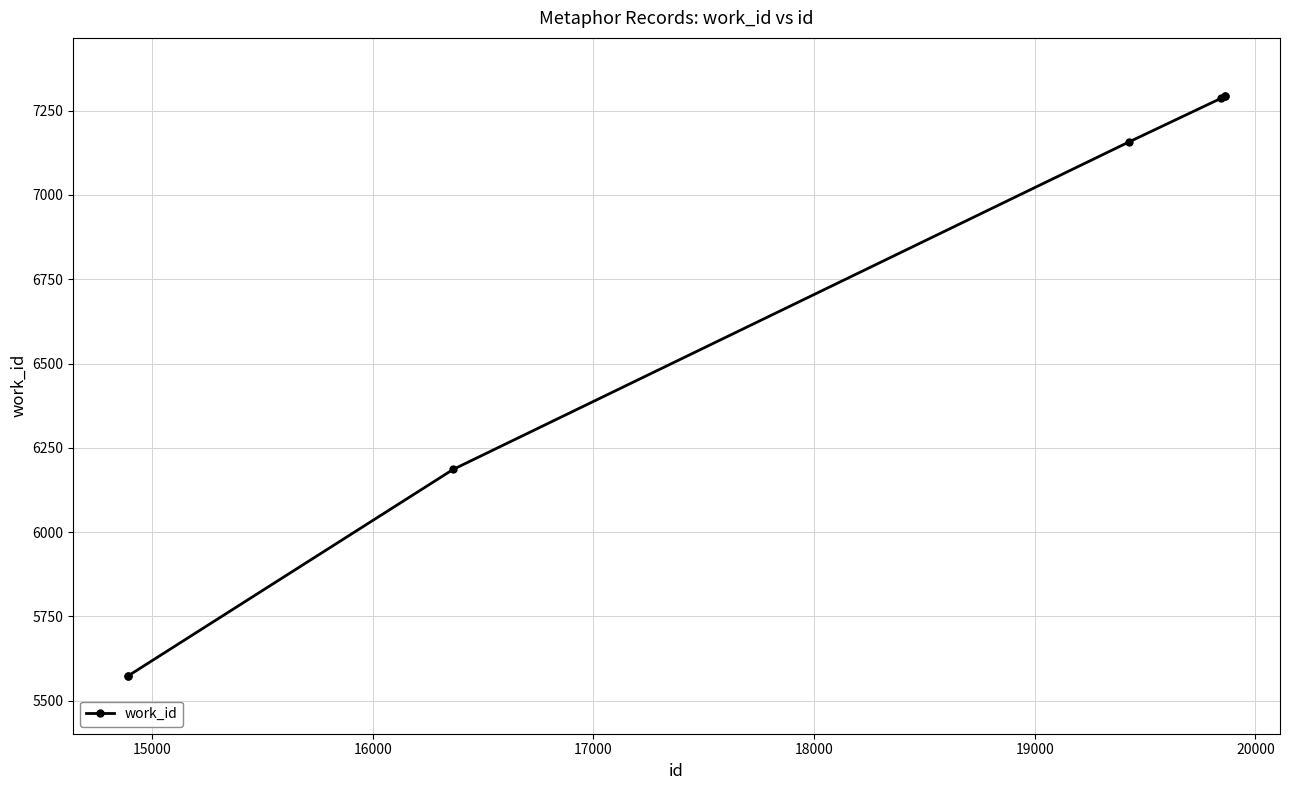

What is the sum of all values?

46365